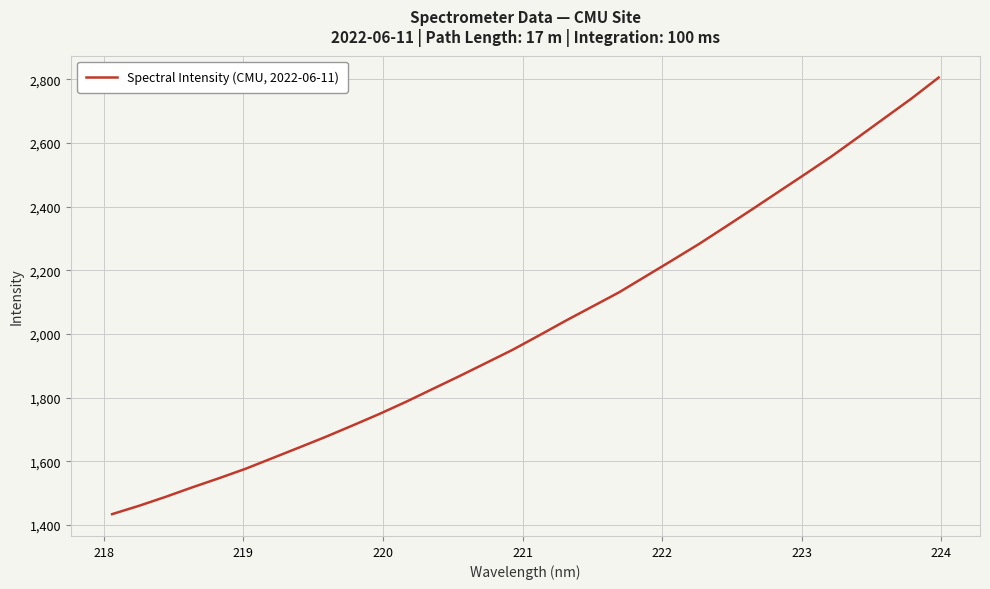

True or false: the data has more than 1 interior local peaks.

False